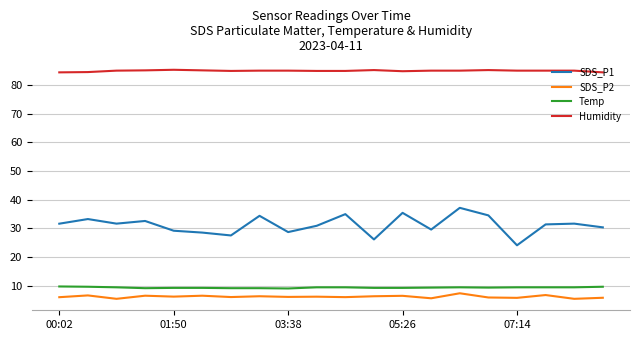

In SDS_P1, how many points are higher than both neighbors (excluding endpoints)?

7